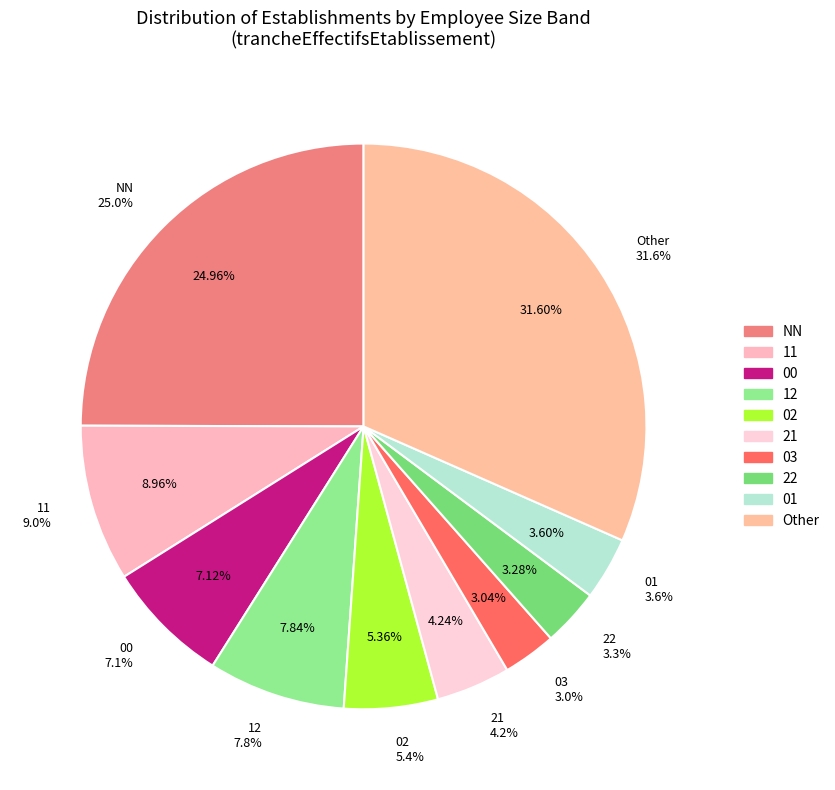

Is it true that 22 is 1% of the pie?

False